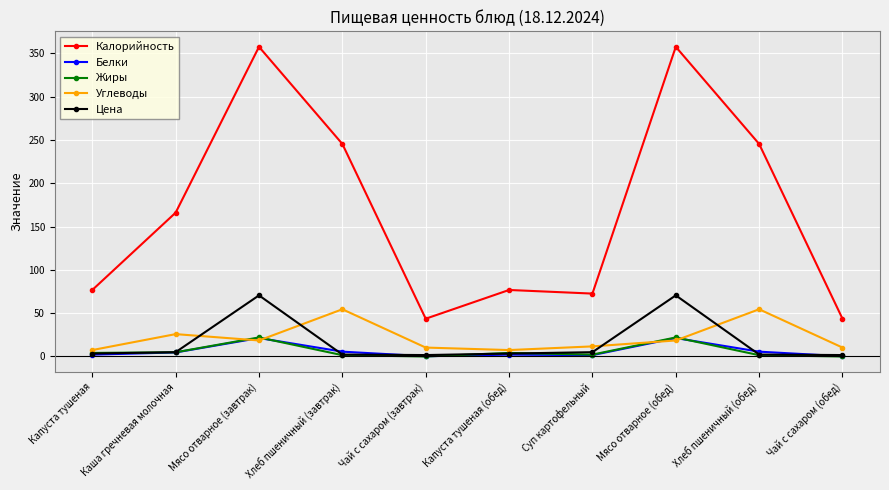

How many intersections are there between Углеводы and Жиры?

4